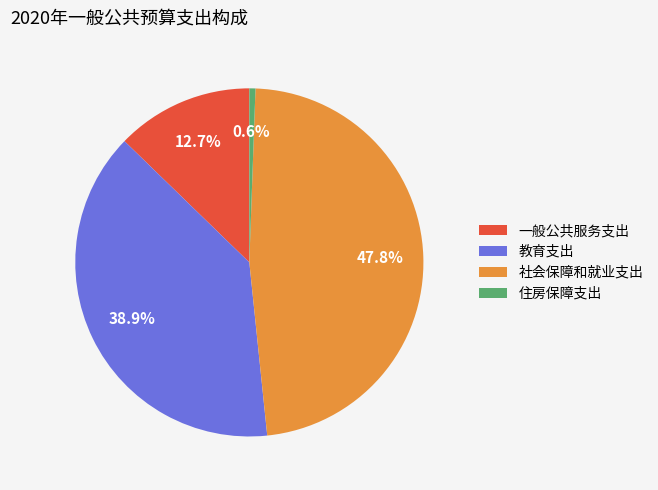

Does any single category account for the majority?

No